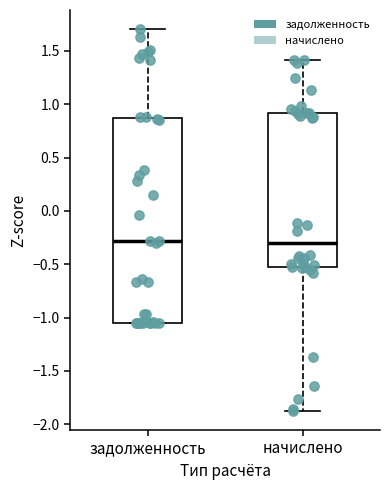

Where is the upper edge of the box for задолженность on the y-axis? The values are not printed on the chart, so give them approximately, as read against the axis.

0.90